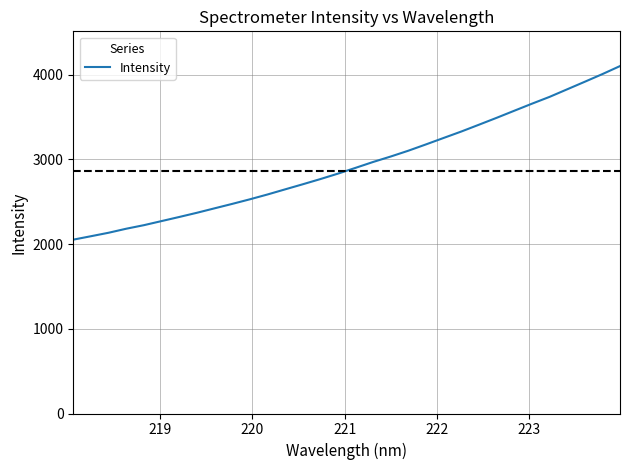

What is the smallest value displayed?

2052.3